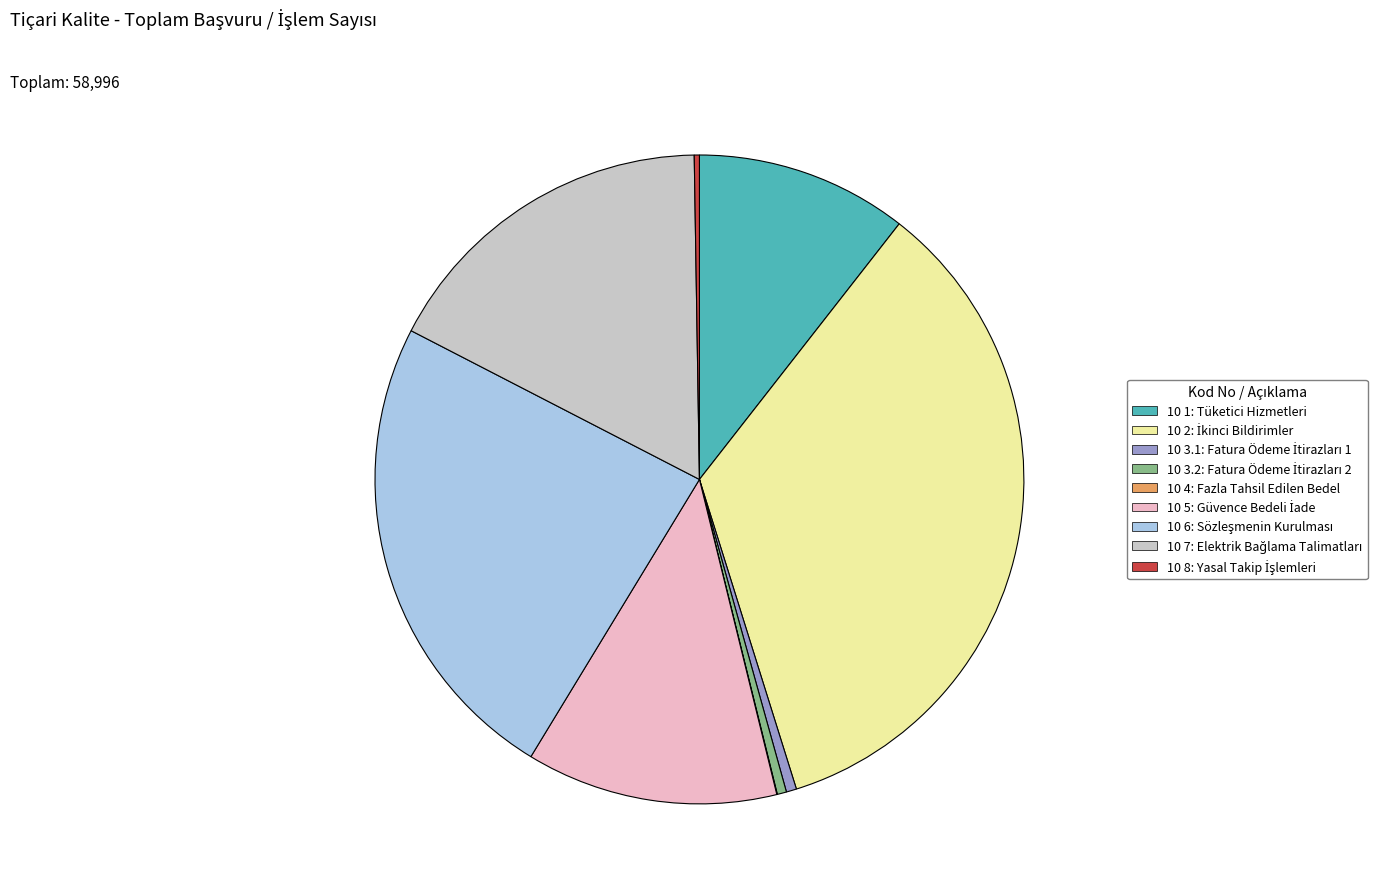

Which category has the biggest portion of the pie?

10 2